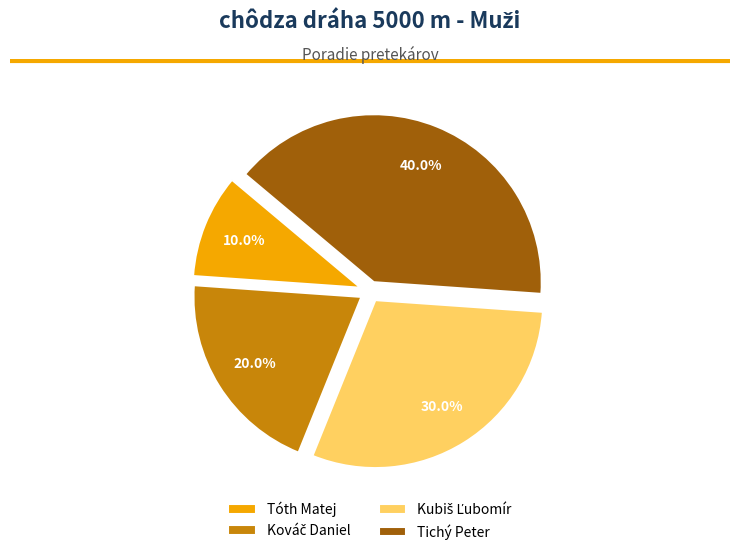

Which category has the biggest portion of the pie?

Tichý Peter